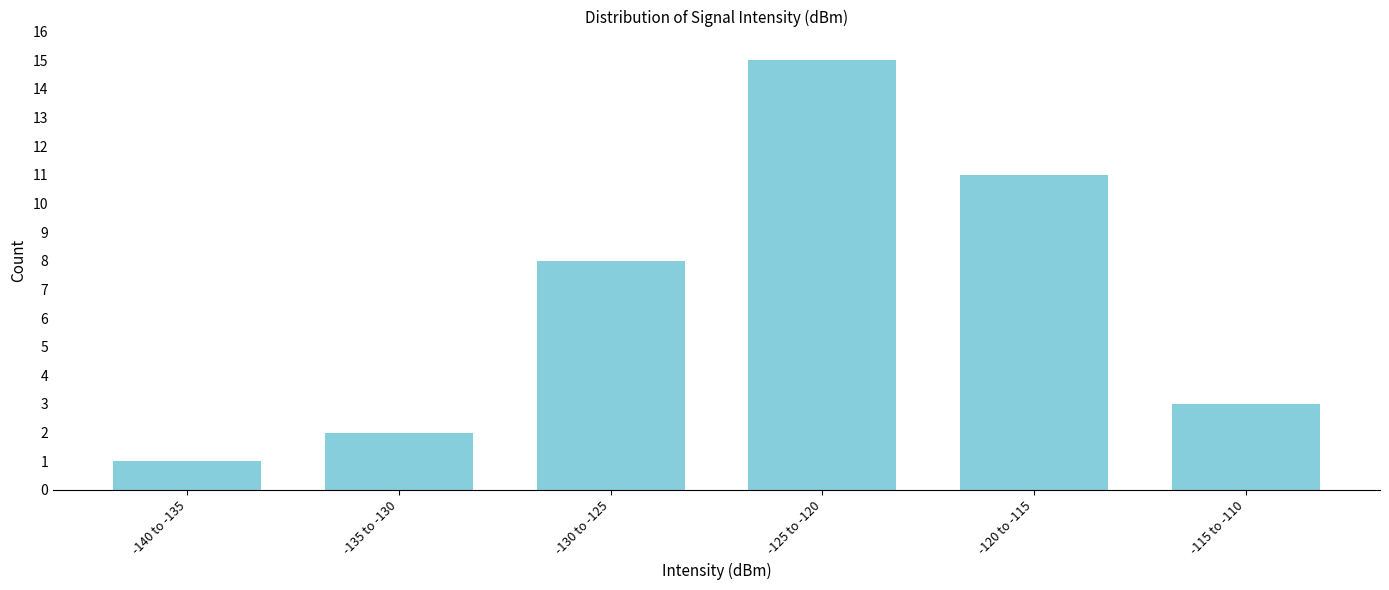

Reading left to right, transcribe all the data shown in this chart.

1	2	8	15	11	3